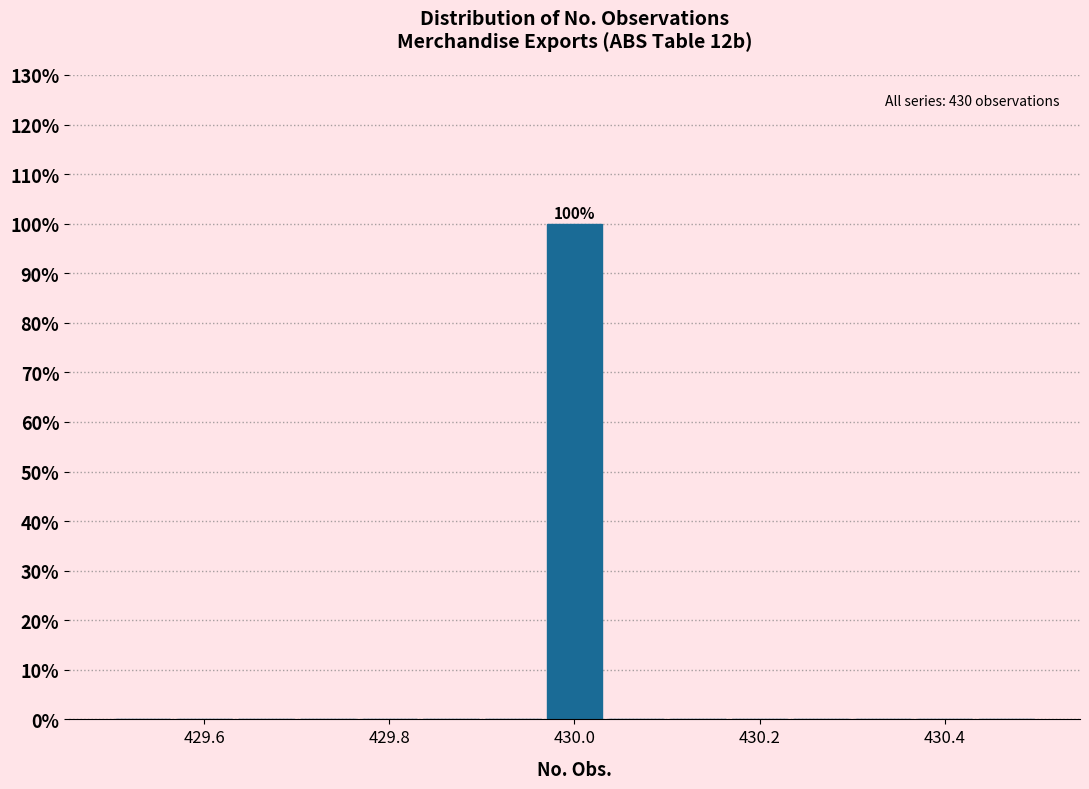

Read against the x-axis, roughly where is the centre of the tallest bar?

430.00